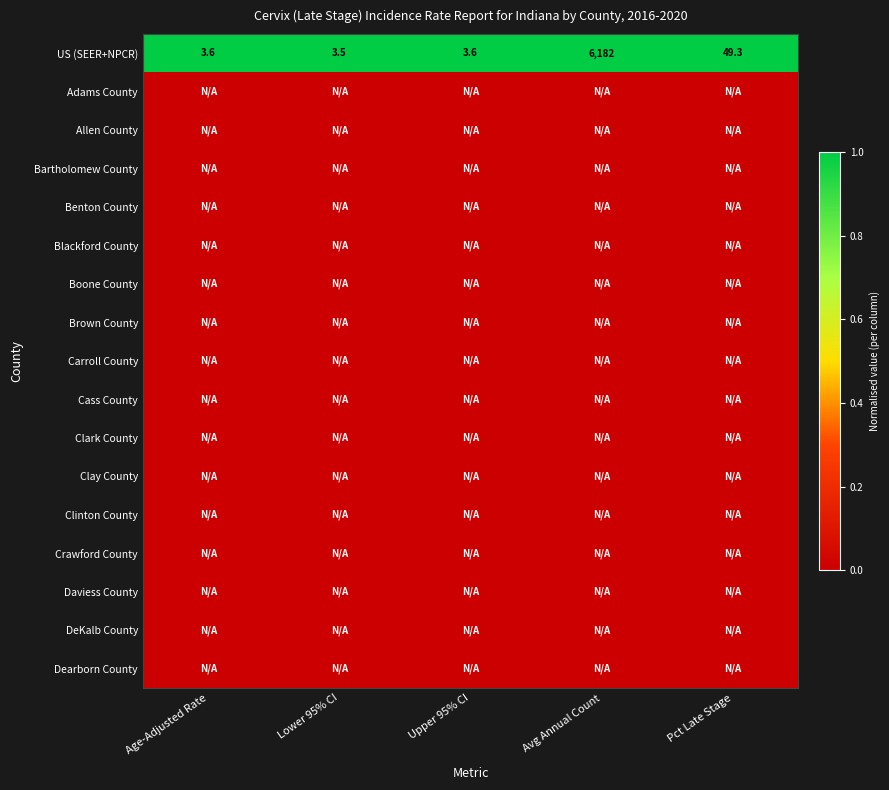

Is it true that US (SEER+NPCR) equals 3.6 at Age-Adjusted Rate?

True